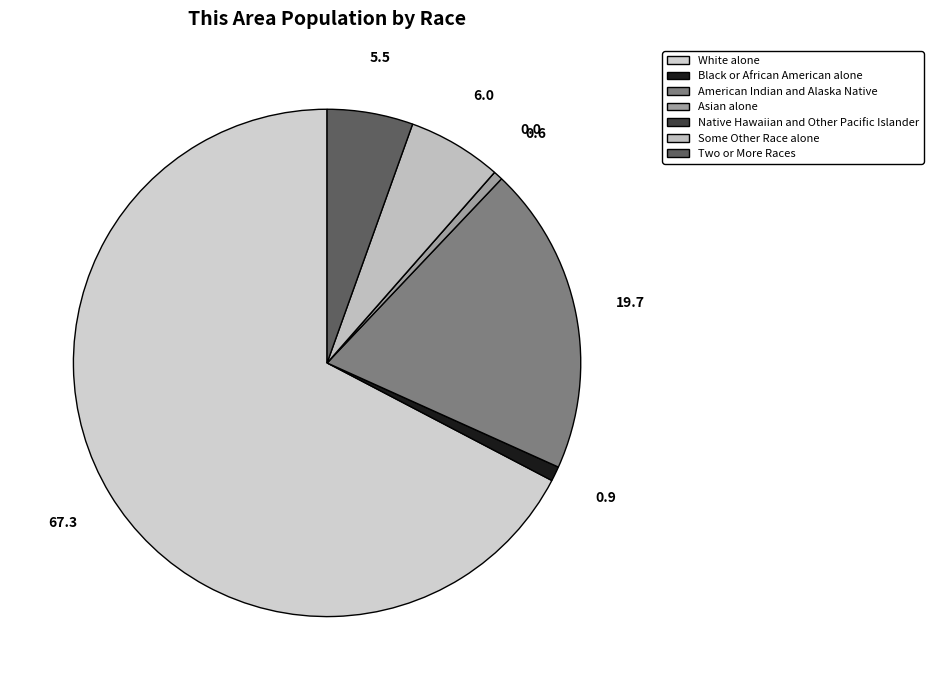

To the nearest percent, what percentage of the pie is White alone?

67%